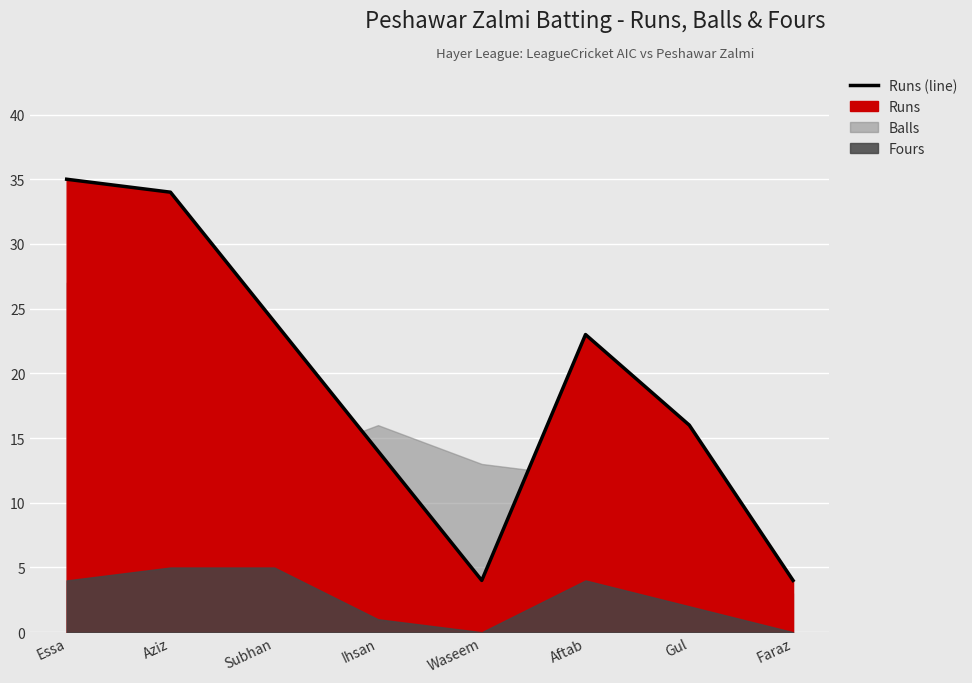

At which label is the value closest to 19?

Gul